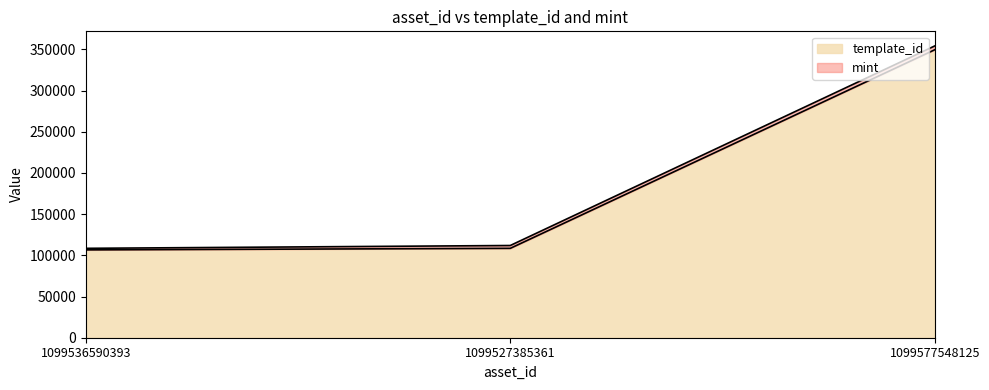

Between 1099527385361 and 1099577548125, which is larger?

1099577548125